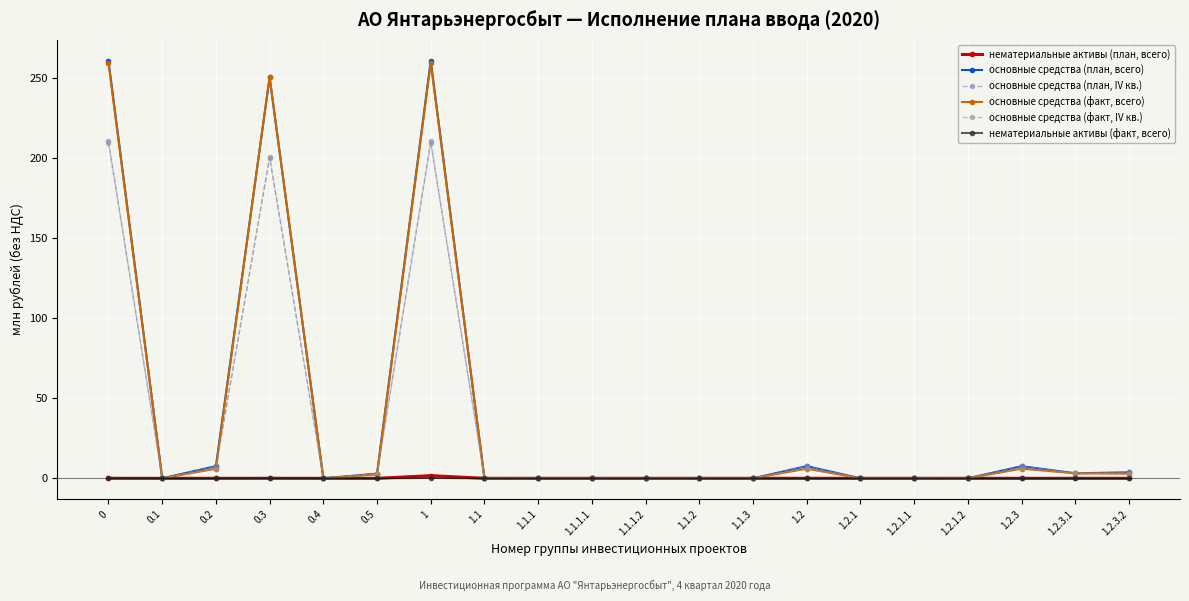

Is this an area chart (filled region under the line)?

No